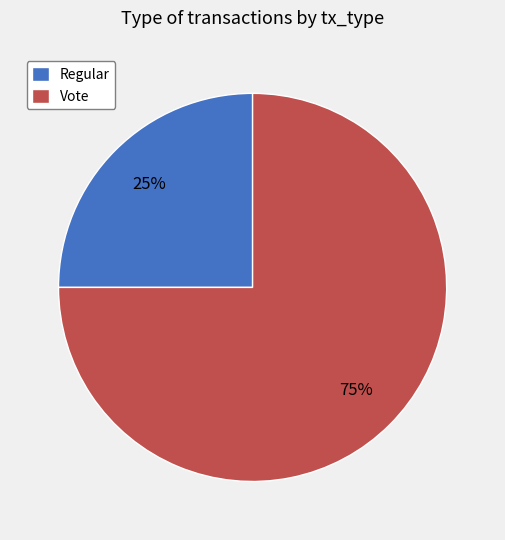

True or false: Vote accounts for 86% of the total.

False